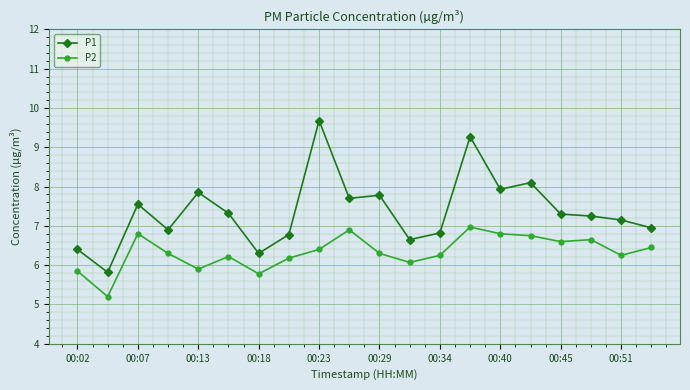

At how many categories does at least one series exceed 5?

20